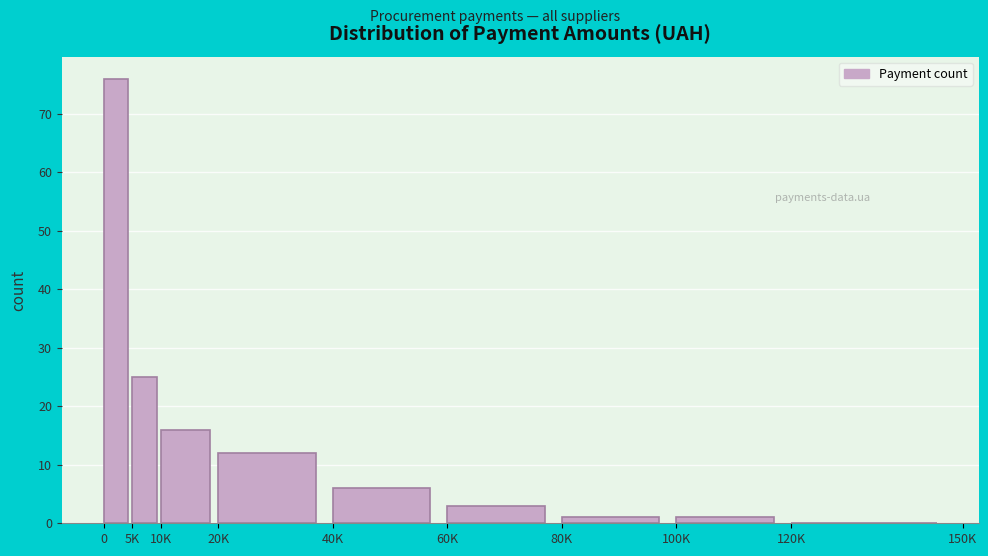

Reading left to right, transcribe all the data shown in this chart.

0=76	5K=25	10K=16	20K=12	40K=6	60K=3	80K=1	100K=1	120K=0